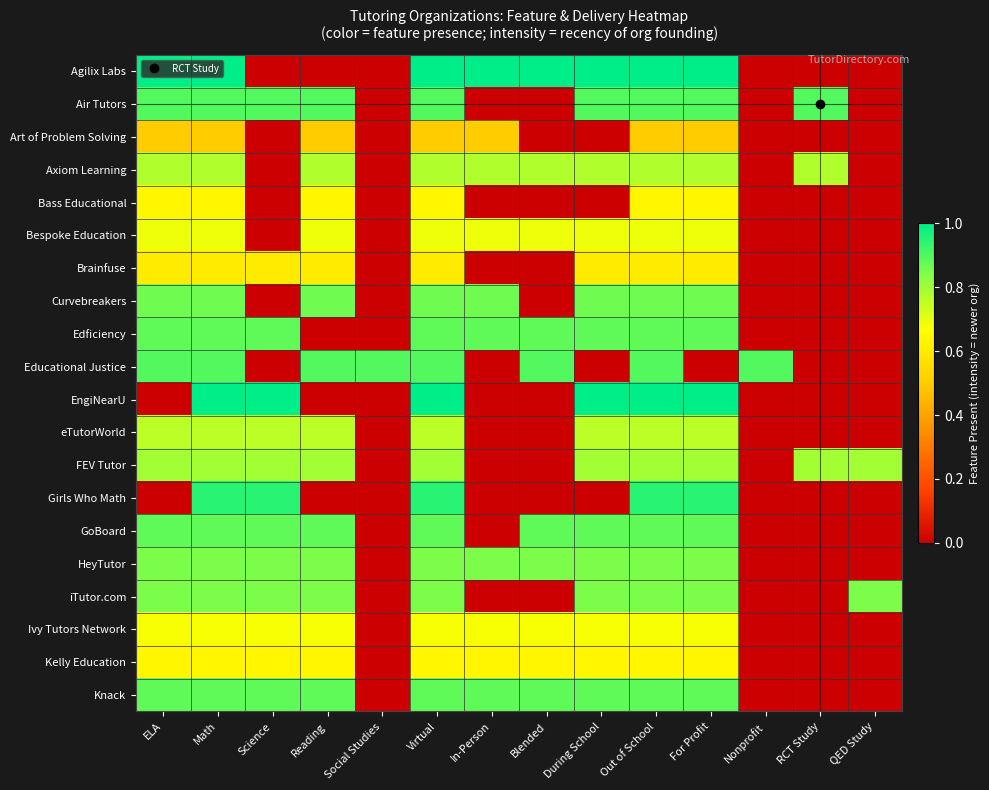

Reading right to left, what are all the values shown in this chart?

Agilix Labs: QED Study=0.0	RCT Study=0.0	Nonprofit=0.0	For Profit=1.0	Out of School=1.0	During School=1.0	Blended=1.0	In-Person=1.0	Virtual=1.0	Social Studies=0.0	Reading=0.0	Science=0.0	Math=1.0	ELA=1.0
Air Tutors: QED Study=0.0	RCT Study=0.9	Nonprofit=0.0	For Profit=0.9	Out of School=0.9	During School=0.9	Blended=0.0	In-Person=0.0	Virtual=0.9	Social Studies=0.0	Reading=0.9	Science=0.9	Math=0.9	ELA=0.9
Art of Problem Solving: QED Study=0.0	RCT Study=0.0	Nonprofit=0.0	For Profit=0.5	Out of School=0.5	During School=0.0	Blended=0.0	In-Person=0.5	Virtual=0.5	Social Studies=0.0	Reading=0.5	Science=0.0	Math=0.5	ELA=0.5
Axiom Learning: QED Study=0.0	RCT Study=0.8	Nonprofit=0.0	For Profit=0.8	Out of School=0.8	During School=0.8	Blended=0.8	In-Person=0.8	Virtual=0.8	Social Studies=0.0	Reading=0.8	Science=0.0	Math=0.8	ELA=0.8
Bass Educational: QED Study=0.0	RCT Study=0.0	Nonprofit=0.0	For Profit=0.6	Out of School=0.6	During School=0.0	Blended=0.0	In-Person=0.0	Virtual=0.6	Social Studies=0.0	Reading=0.6	Science=0.0	Math=0.6	ELA=0.6
Bespoke Education: QED Study=0.0	RCT Study=0.0	Nonprofit=0.0	For Profit=0.7	Out of School=0.7	During School=0.7	Blended=0.7	In-Person=0.7	Virtual=0.7	Social Studies=0.0	Reading=0.7	Science=0.0	Math=0.7	ELA=0.7
Brainfuse: QED Study=0.0	RCT Study=0.0	Nonprofit=0.0	For Profit=0.6	Out of School=0.6	During School=0.6	Blended=0.0	In-Person=0.0	Virtual=0.6	Social Studies=0.0	Reading=0.6	Science=0.6	Math=0.6	ELA=0.6
Curvebreakers: QED Study=0.0	RCT Study=0.0	Nonprofit=0.0	For Profit=0.9	Out of School=0.9	During School=0.9	Blended=0.0	In-Person=0.9	Virtual=0.9	Social Studies=0.0	Reading=0.9	Science=0.0	Math=0.9	ELA=0.9
Edficiency: QED Study=0.0	RCT Study=0.0	Nonprofit=0.0	For Profit=0.9	Out of School=0.9	During School=0.9	Blended=0.9	In-Person=0.9	Virtual=0.9	Social Studies=0.0	Reading=0.0	Science=0.9	Math=0.9	ELA=0.9
Educational Justice: QED Study=0.0	RCT Study=0.0	Nonprofit=0.9	For Profit=0.0	Out of School=0.9	During School=0.0	Blended=0.9	In-Person=0.0	Virtual=0.9	Social Studies=0.9	Reading=0.9	Science=0.0	Math=0.9	ELA=0.9
EngiNearU: QED Study=0.0	RCT Study=0.0	Nonprofit=0.0	For Profit=1.0	Out of School=1.0	During School=1.0	Blended=0.0	In-Person=0.0	Virtual=1.0	Social Studies=0.0	Reading=0.0	Science=1.0	Math=1.0	ELA=0.0
eTutorWorld: QED Study=0.0	RCT Study=0.0	Nonprofit=0.0	For Profit=0.8	Out of School=0.8	During School=0.8	Blended=0.0	In-Person=0.0	Virtual=0.8	Social Studies=0.0	Reading=0.8	Science=0.8	Math=0.8	ELA=0.8
FEV Tutor: QED Study=0.8	RCT Study=0.8	Nonprofit=0.0	For Profit=0.8	Out of School=0.8	During School=0.8	Blended=0.0	In-Person=0.0	Virtual=0.8	Social Studies=0.0	Reading=0.8	Science=0.8	Math=0.8	ELA=0.8
Girls Who Math: QED Study=0.0	RCT Study=0.0	Nonprofit=0.0	For Profit=0.9	Out of School=0.9	During School=0.0	Blended=0.0	In-Person=0.0	Virtual=0.9	Social Studies=0.0	Reading=0.0	Science=0.9	Math=0.9	ELA=0.0
GoBoard: QED Study=0.0	RCT Study=0.0	Nonprofit=0.0	For Profit=0.9	Out of School=0.9	During School=0.9	Blended=0.9	In-Person=0.0	Virtual=0.9	Social Studies=0.0	Reading=0.9	Science=0.9	Math=0.9	ELA=0.9
HeyTutor: QED Study=0.0	RCT Study=0.0	Nonprofit=0.0	For Profit=0.8	Out of School=0.8	During School=0.8	Blended=0.8	In-Person=0.8	Virtual=0.8	Social Studies=0.0	Reading=0.8	Science=0.8	Math=0.8	ELA=0.8
iTutor.com: QED Study=0.8	RCT Study=0.0	Nonprofit=0.0	For Profit=0.8	Out of School=0.8	During School=0.8	Blended=0.0	In-Person=0.0	Virtual=0.8	Social Studies=0.0	Reading=0.8	Science=0.8	Math=0.8	ELA=0.8
Ivy Tutors Network: QED Study=0.0	RCT Study=0.0	Nonprofit=0.0	For Profit=0.7	Out of School=0.7	During School=0.7	Blended=0.7	In-Person=0.7	Virtual=0.7	Social Studies=0.0	Reading=0.7	Science=0.7	Math=0.7	ELA=0.7
Kelly Education: QED Study=0.0	RCT Study=0.0	Nonprofit=0.0	For Profit=0.6	Out of School=0.6	During School=0.6	Blended=0.6	In-Person=0.6	Virtual=0.6	Social Studies=0.0	Reading=0.6	Science=0.6	Math=0.6	ELA=0.6
Knack: QED Study=0.0	RCT Study=0.0	Nonprofit=0.0	For Profit=0.9	Out of School=0.9	During School=0.9	Blended=0.9	In-Person=0.9	Virtual=0.9	Social Studies=0.0	Reading=0.9	Science=0.9	Math=0.9	ELA=0.9